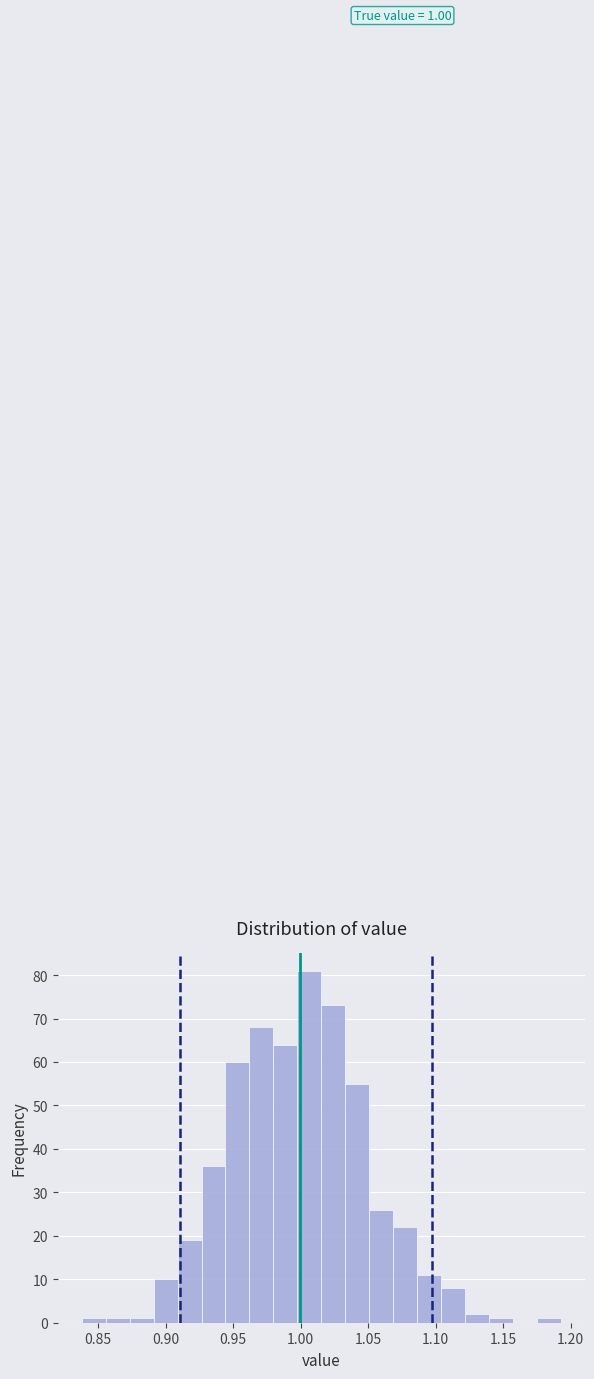

Around what value on the x-axis is the tallest bar? Give the approximate position of its centre, as read against the axis.

1.005